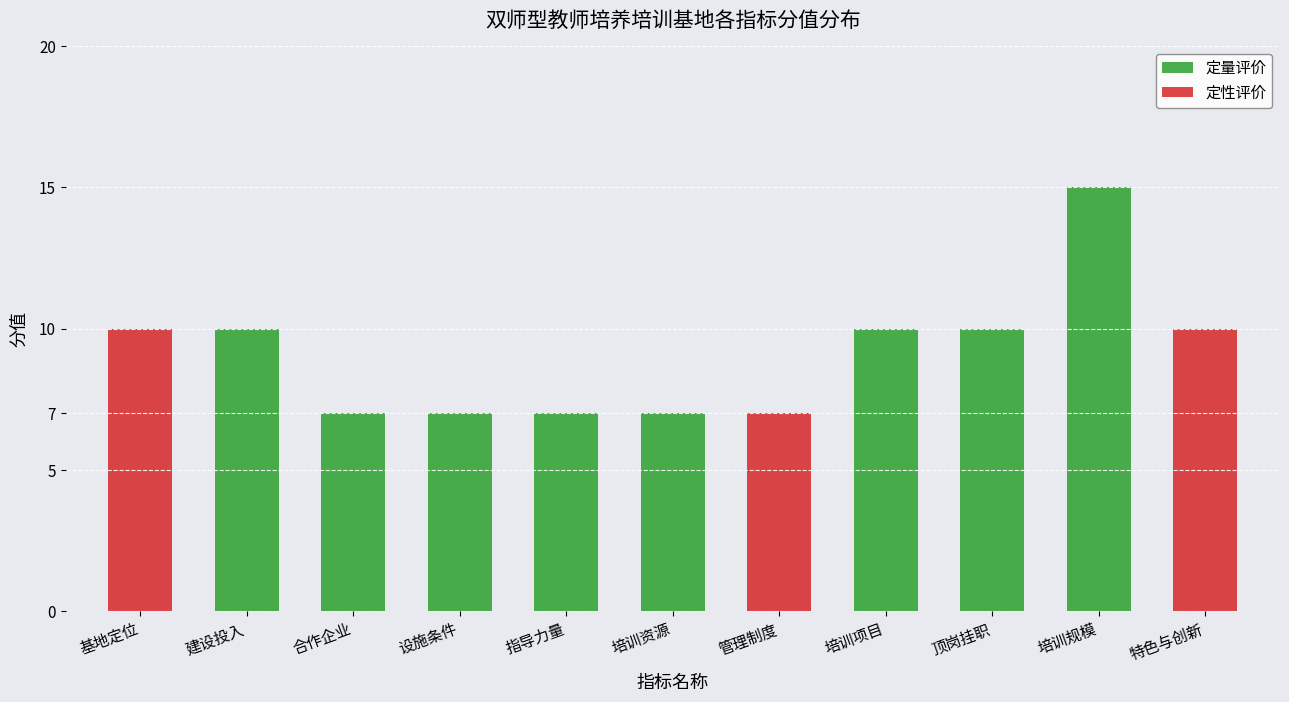

Between 建设投入 and 培训规模, which is larger?

培训规模